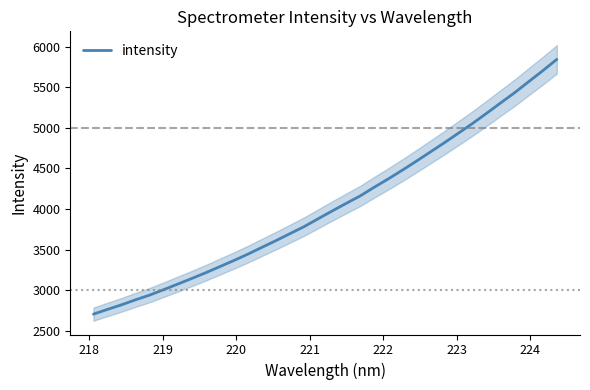

What is the minimum value for intensity?

2705.3